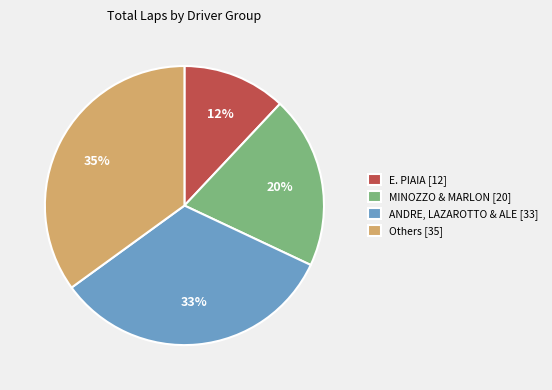

How many slices are in this pie chart?

4